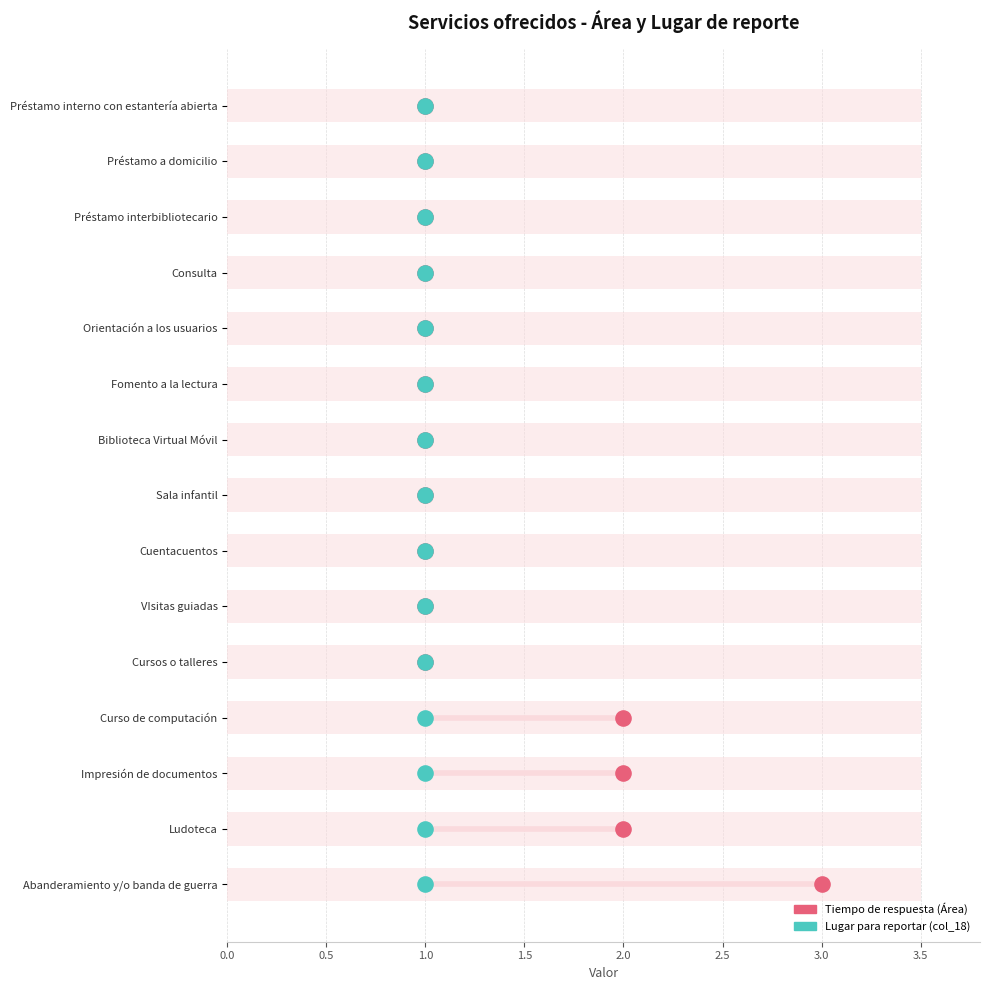

What are all the series names shown in the legend?

Tiempo de respuesta (Área), Lugar para reportar (col_18)